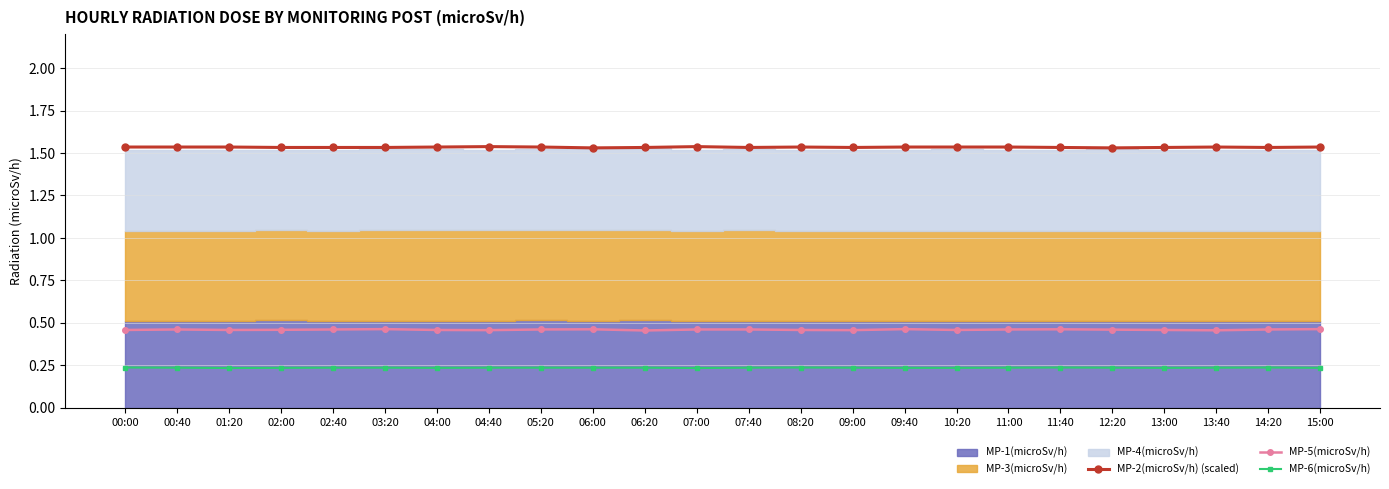

Which series has the largest total across all categories?

MP-2(microSv/h) (scaled)